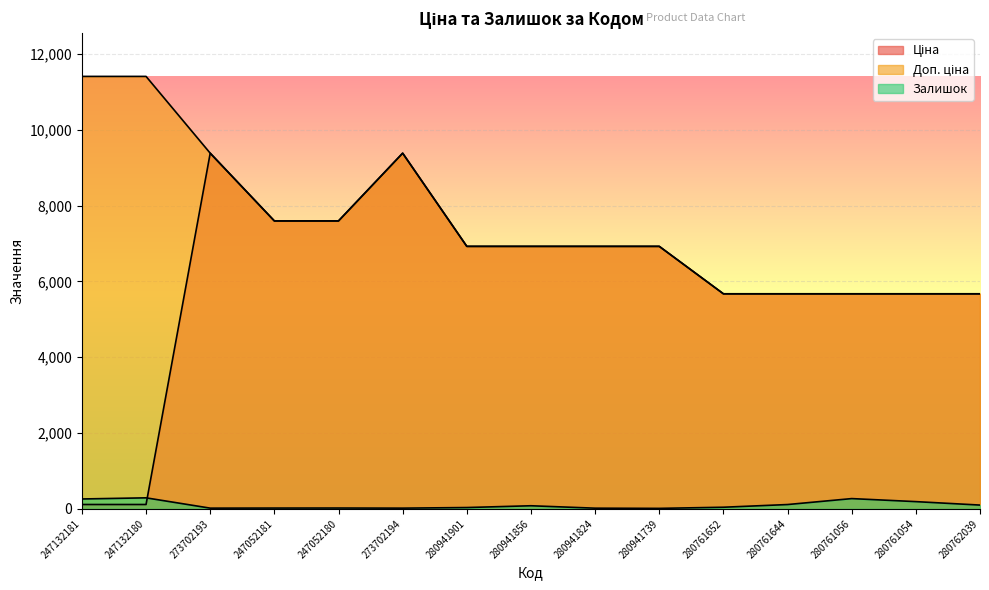

Between which two adjacent categories do Ціна and Залишок first intersect?

247132180 and 273702193